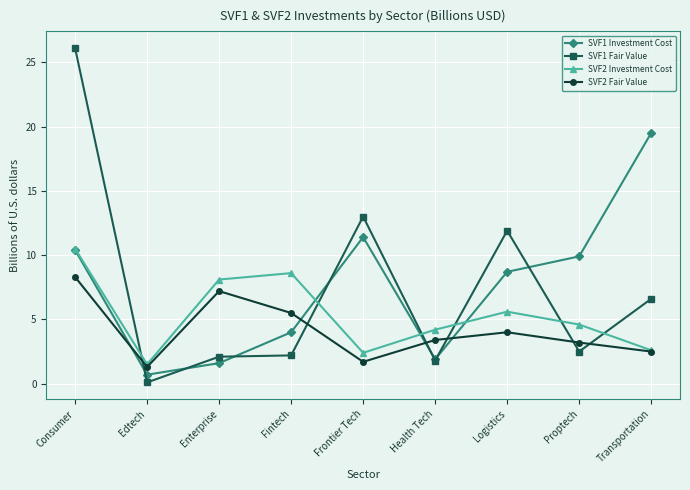

Which series has the widest spread of values?

SVF1 Fair Value